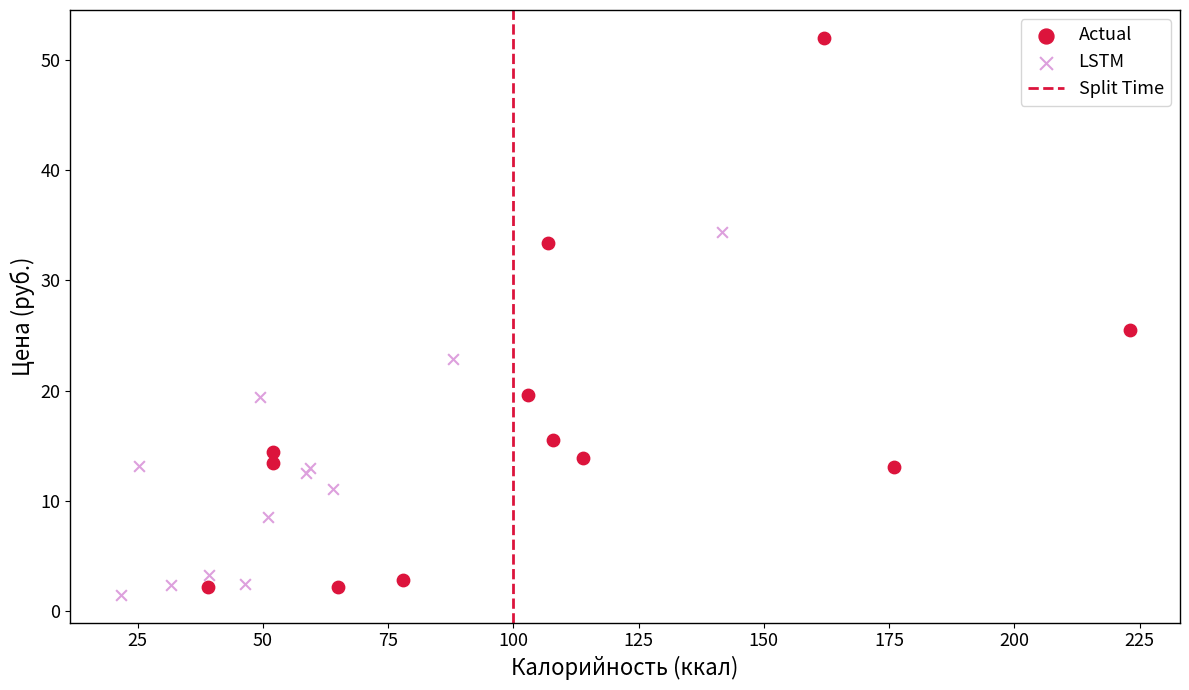

Which series contains the highest Y value?

Actual